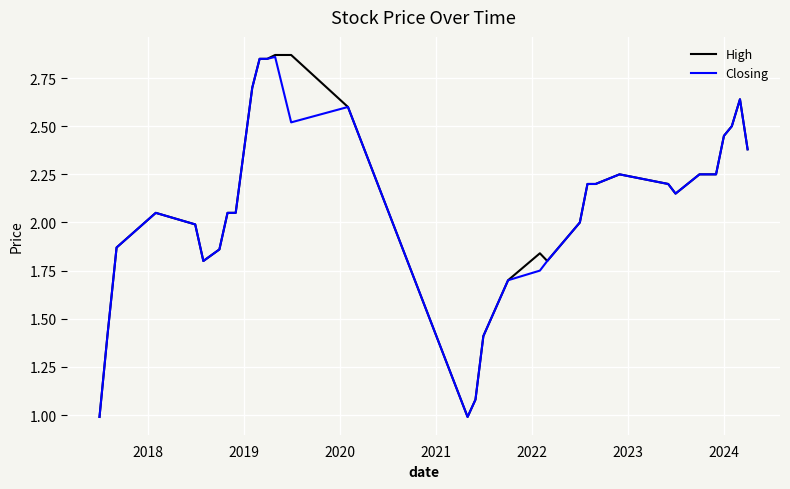

What is the smallest value displayed?

1.0